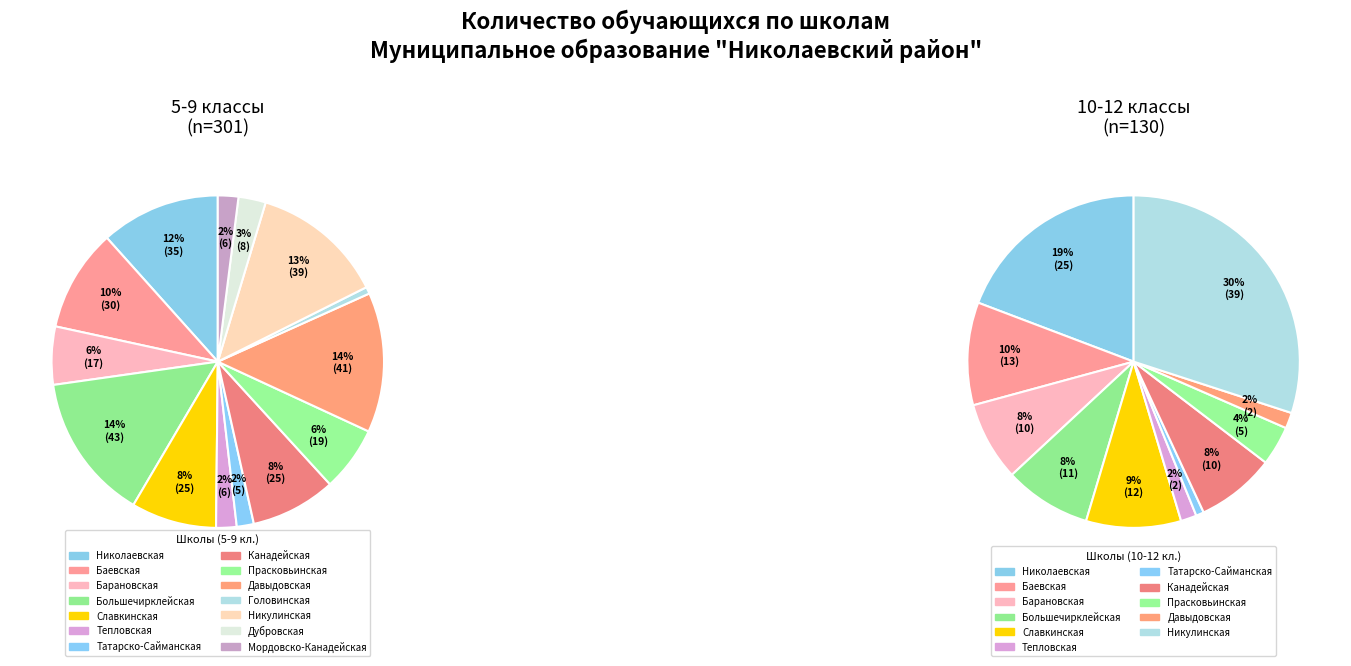

Rank the series at МБОУ Головинская ОШ from highest to lowest value.

5-9 кл., 10-12 кл.